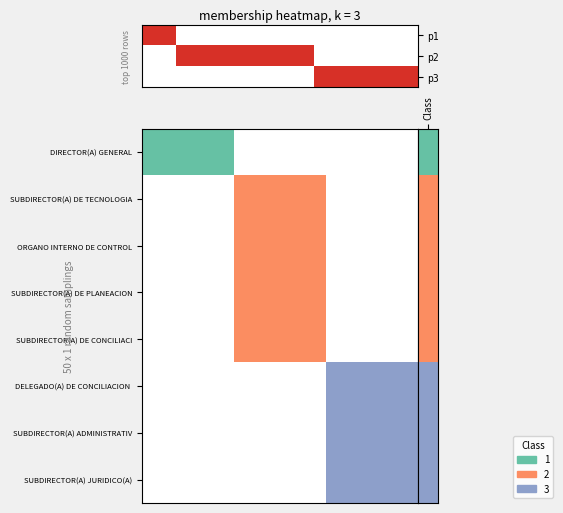

At how many categories does at least one series exceed 0?

8